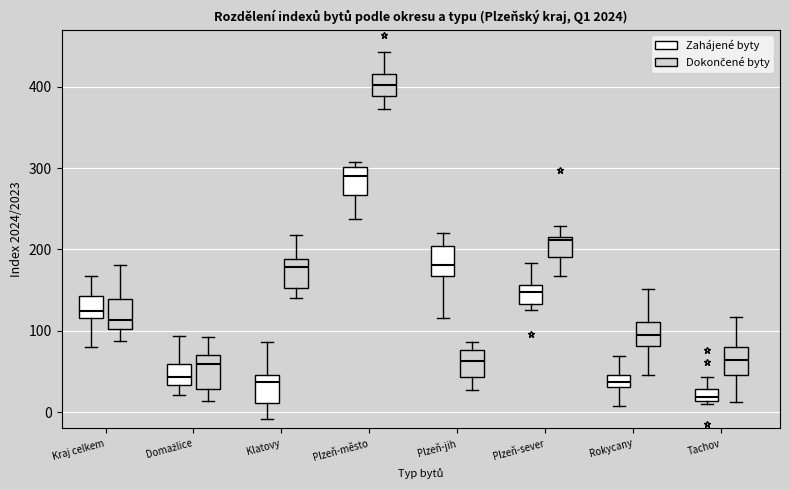

Where does the upper whisker of the box for Domažlice (Zahájené byty) end on the y-axis? The values are not printed on the chart, so give them approximately, as read against the axis.

90